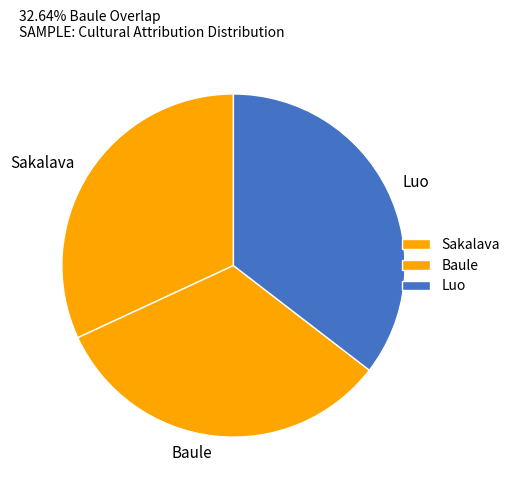

Which slice is the largest?

Luo